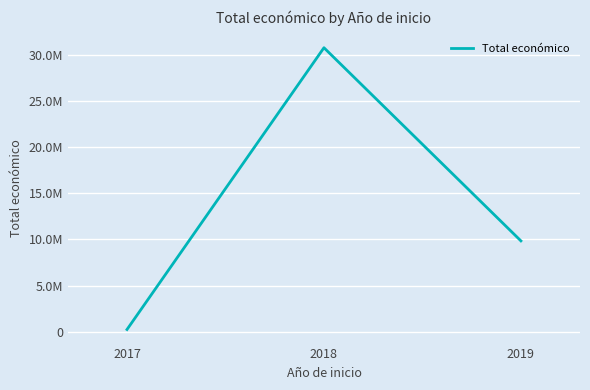

Reading left to right, transcribe all the data shown in this chart.

243724	30785372	9847932